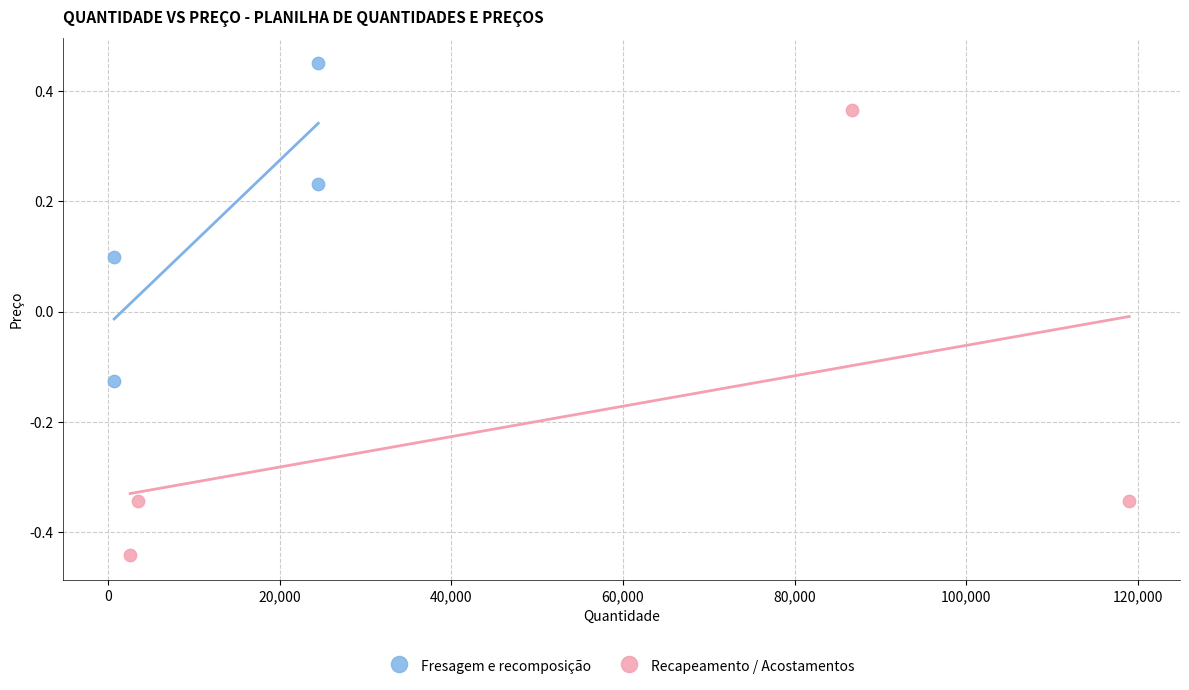

Which series has the widest spread of Y values?

Recapeamento / Acostamentos